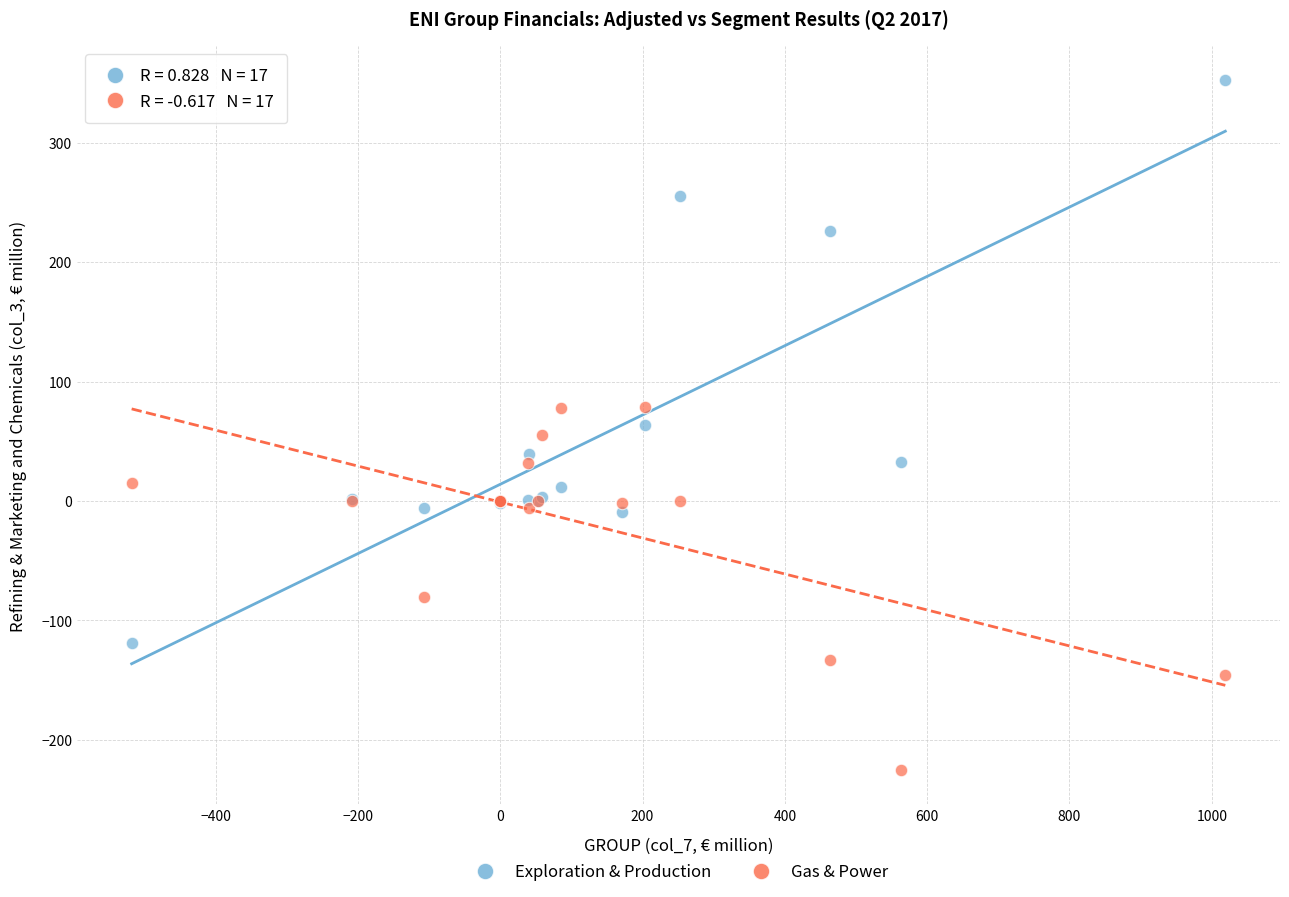

What are all the series names shown in the legend?

Exploration & Production, Gas & Power